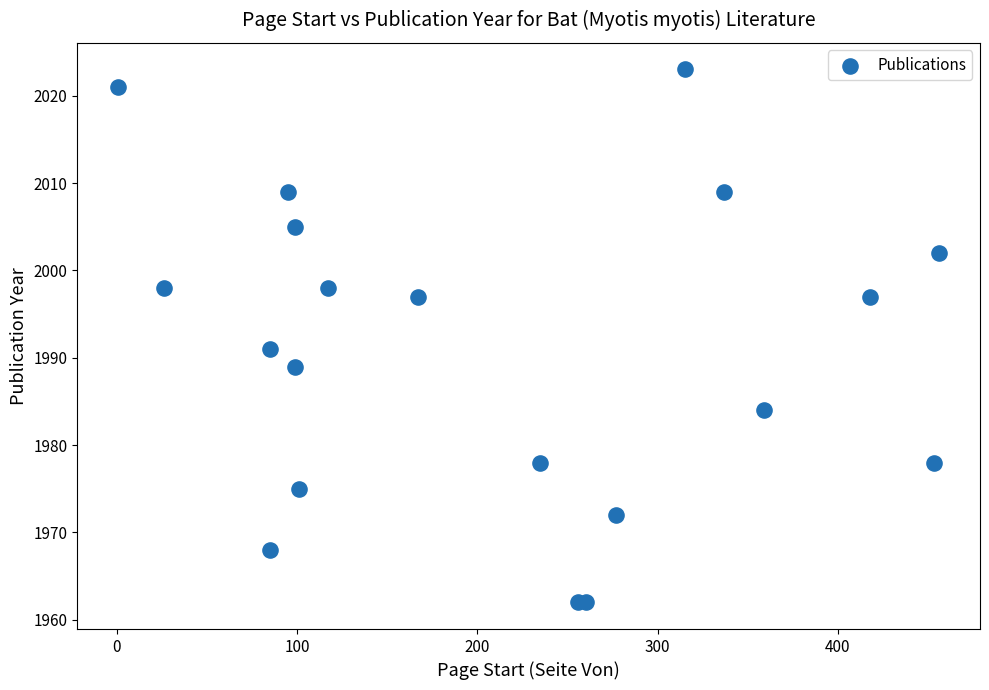

What Y value in the scatter plot is closest to 1992?

1991